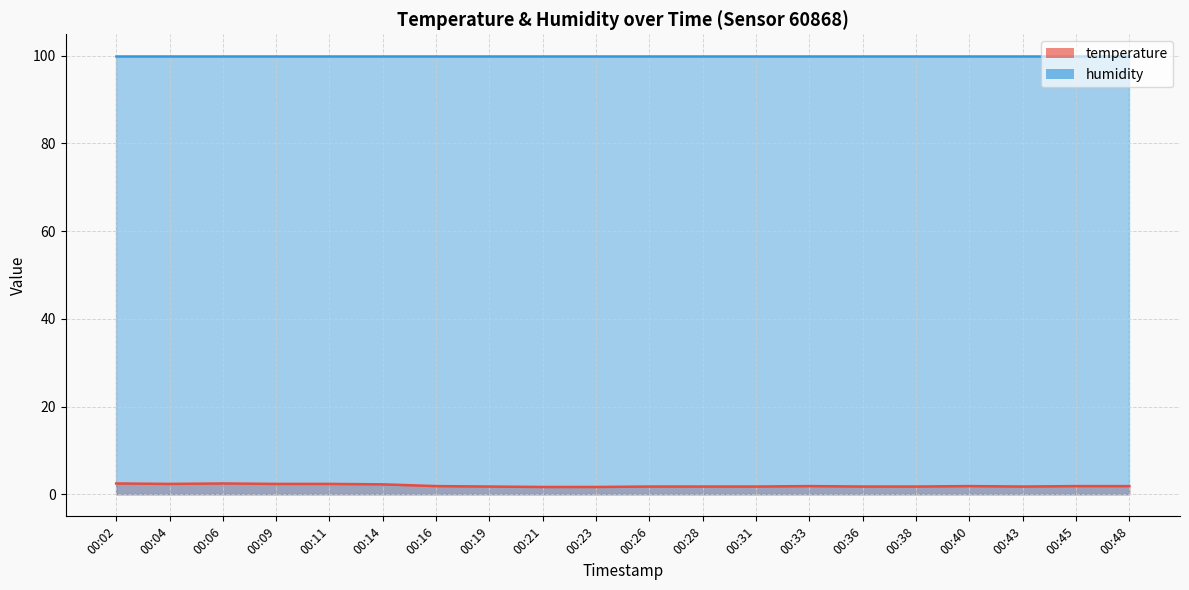

What is the value of the 18th point from the left?

1.8